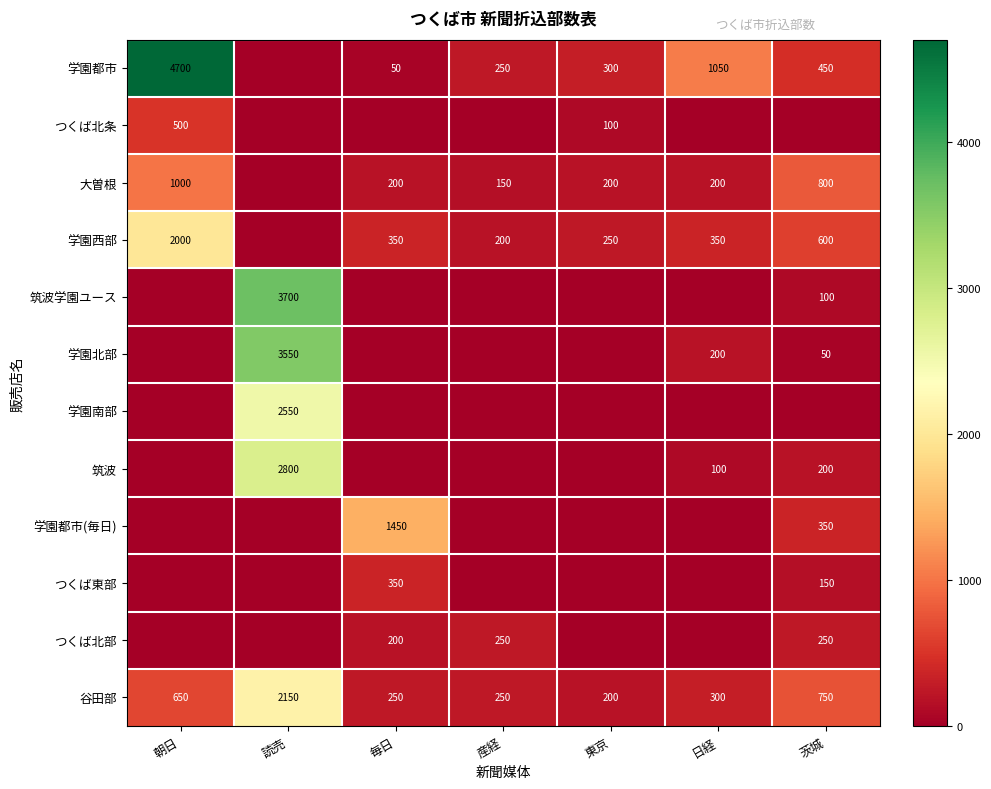

Is it true that 学園都市 equals 50 at 毎日?

True